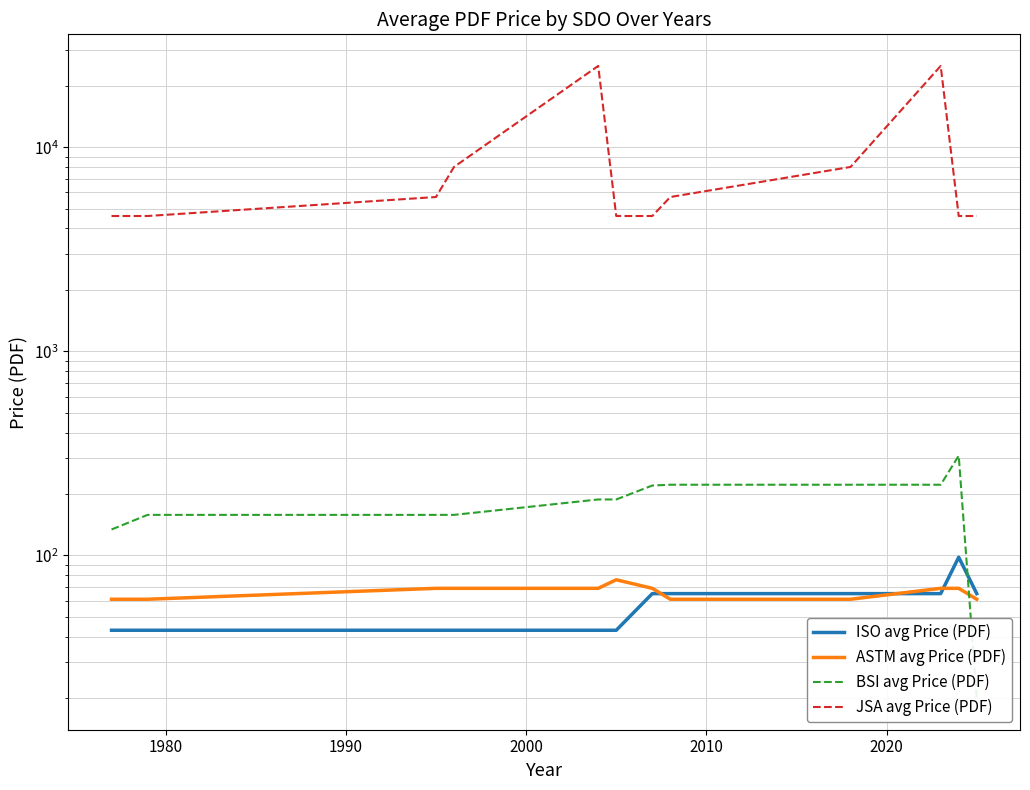

True or false: ISO avg Price (PDF) and JSA avg Price (PDF) intersect in this chart.

False